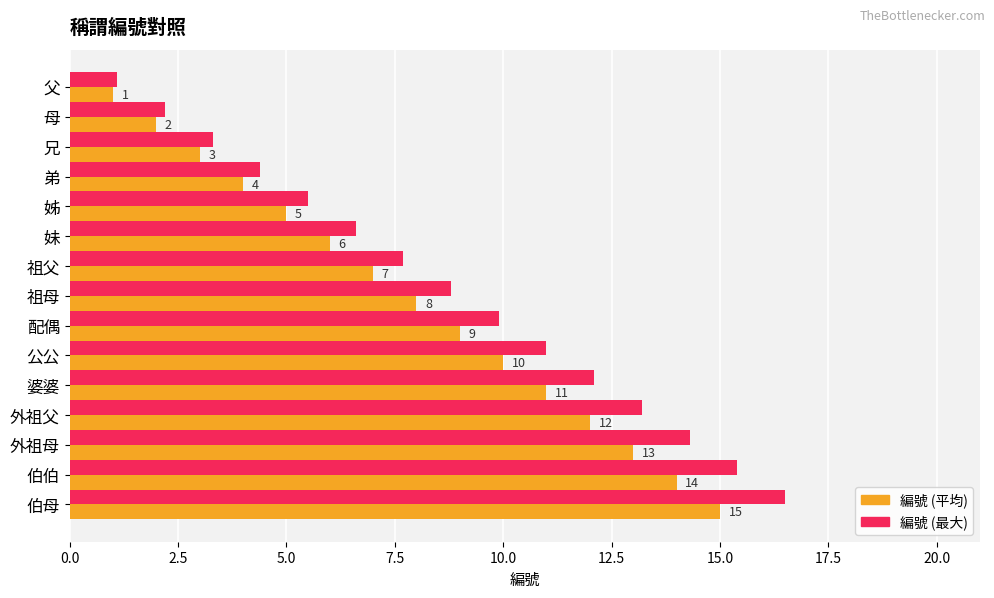

Which series has the widest spread of values?

編號 (最大)